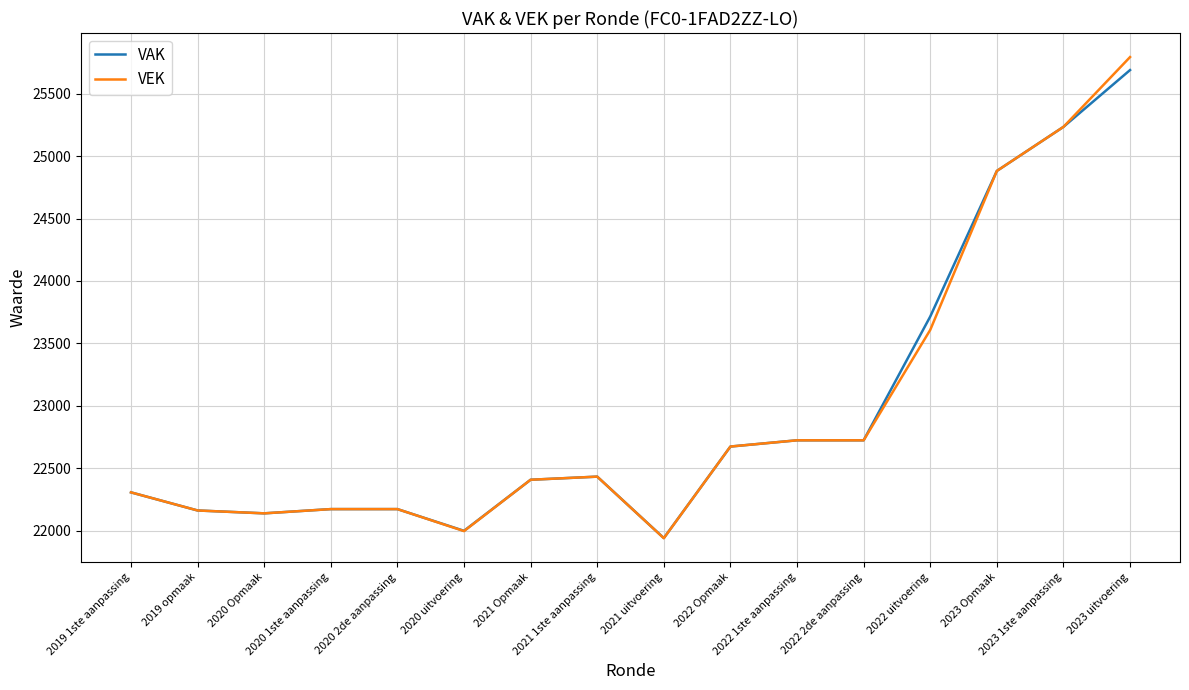

What is the total value across all series at 2019 1ste aanpassing?

44614